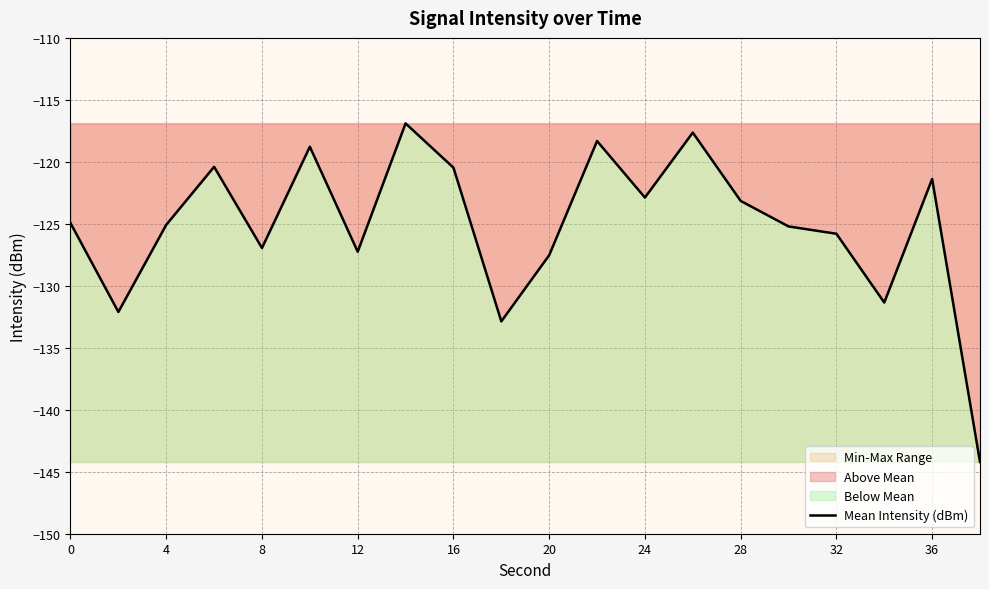

True or false: Mean Intensity (dBm) has a value of -54.0 at 36.

False